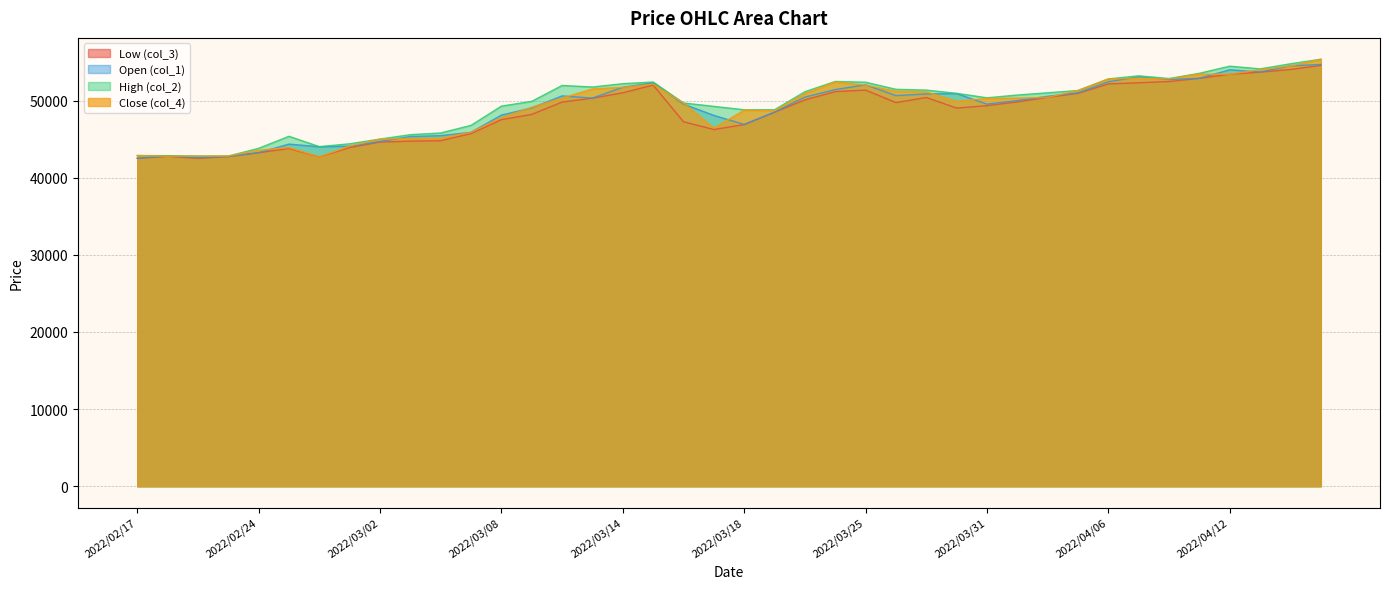

True or false: High (col_2) has a value of 27079 at 2022/04/13.

False